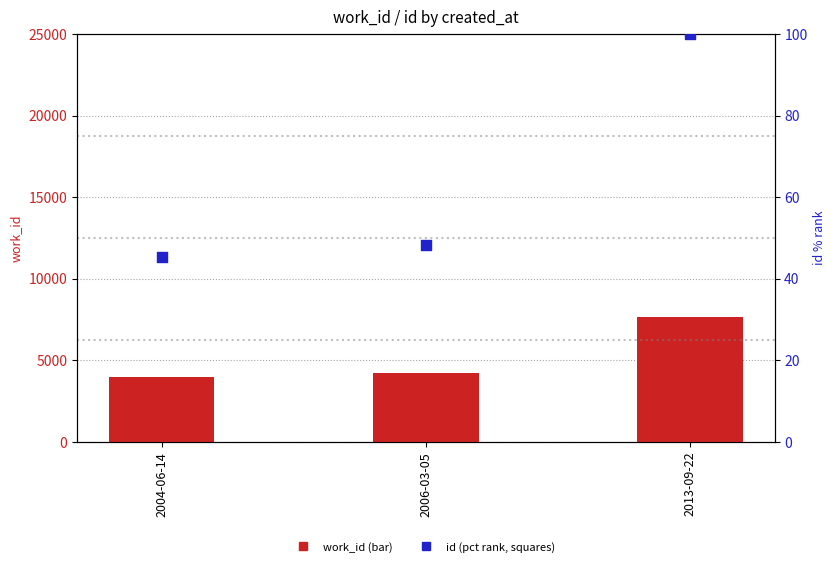

What are all the series names shown in the legend?

work_id, id (pct rank)